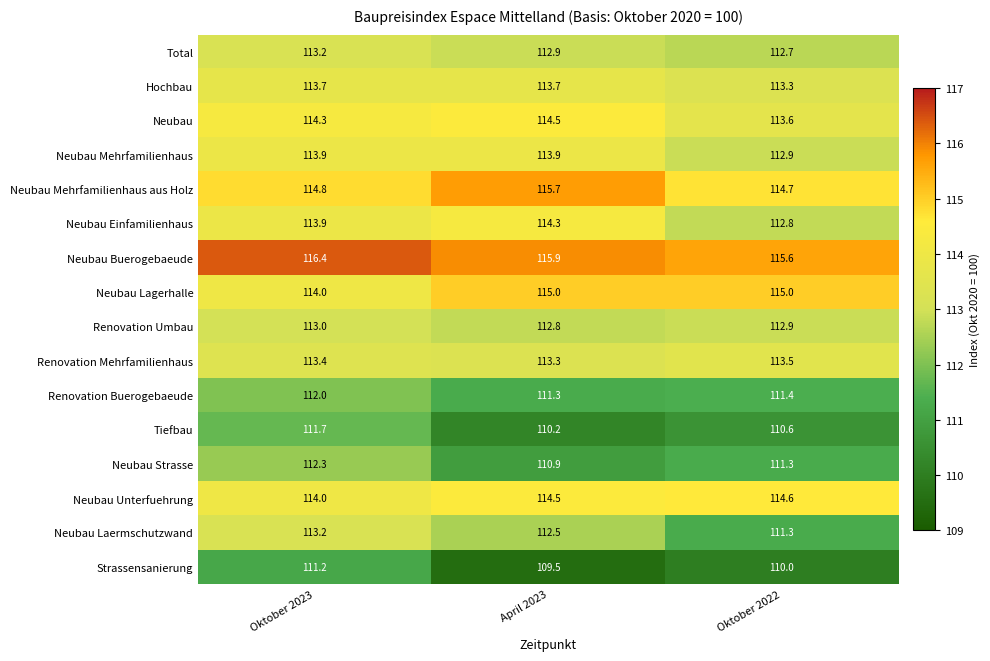

Between Oktober 2023 and April 2023, which series saw the biggest shift?

Strassensanierung